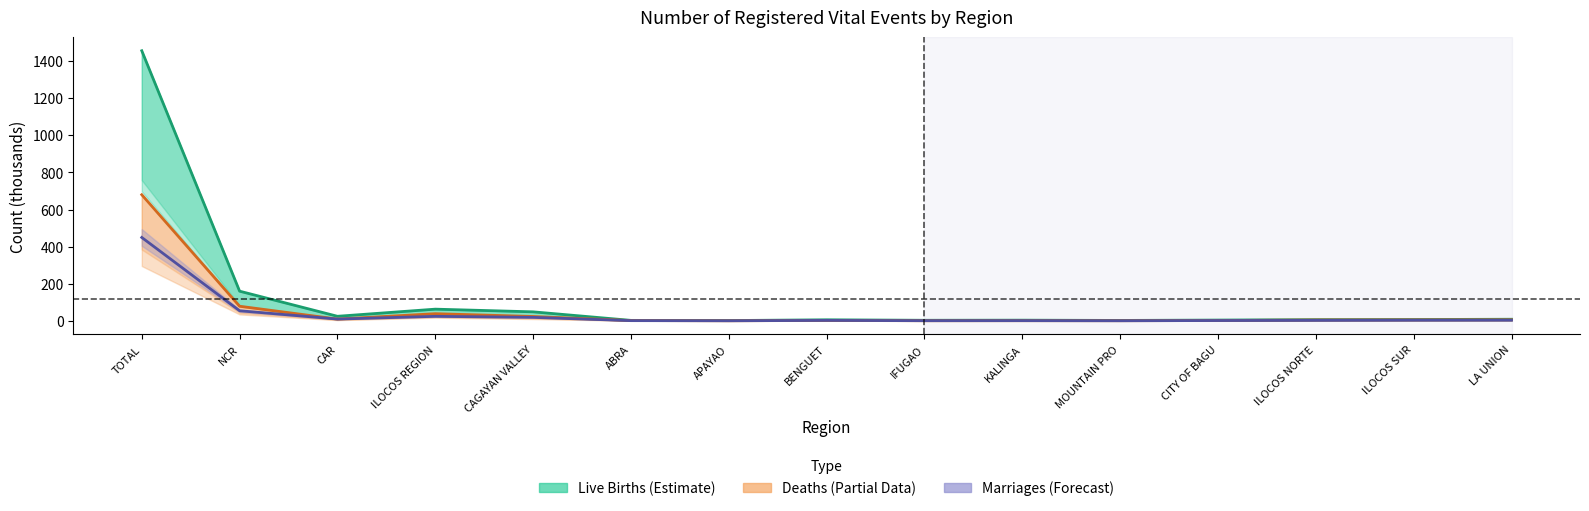

How many values in the Deaths (Both Sexes) series are below 4?

7